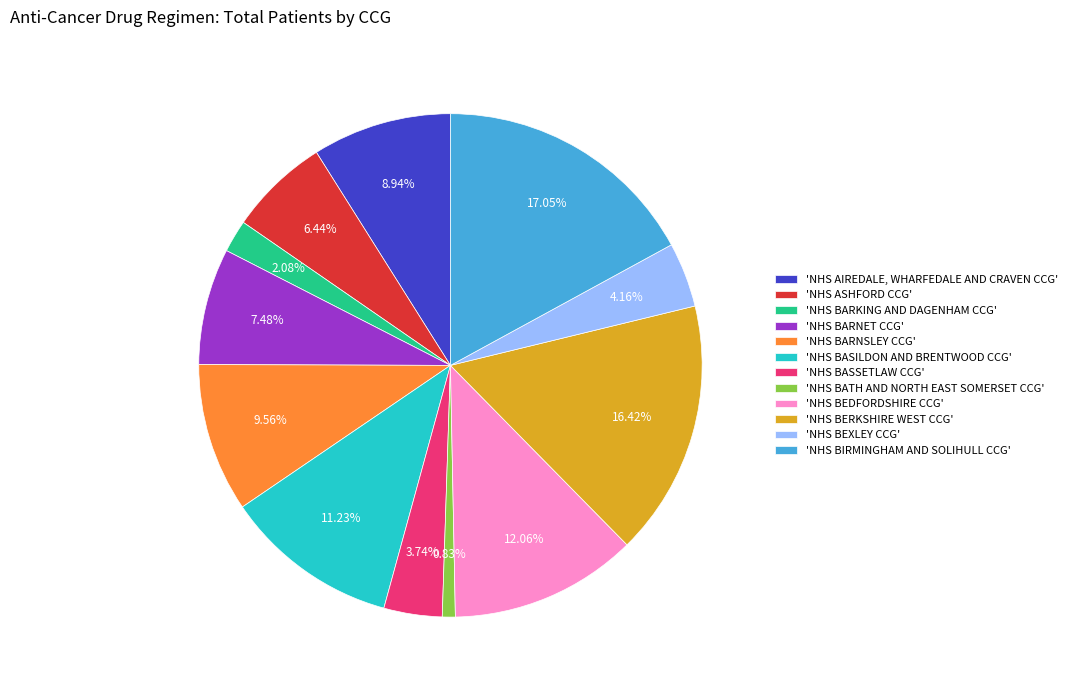

Which category has the smallest portion of the pie?

'NHS BATH AND NORTH EAST SOMERSET CCG'